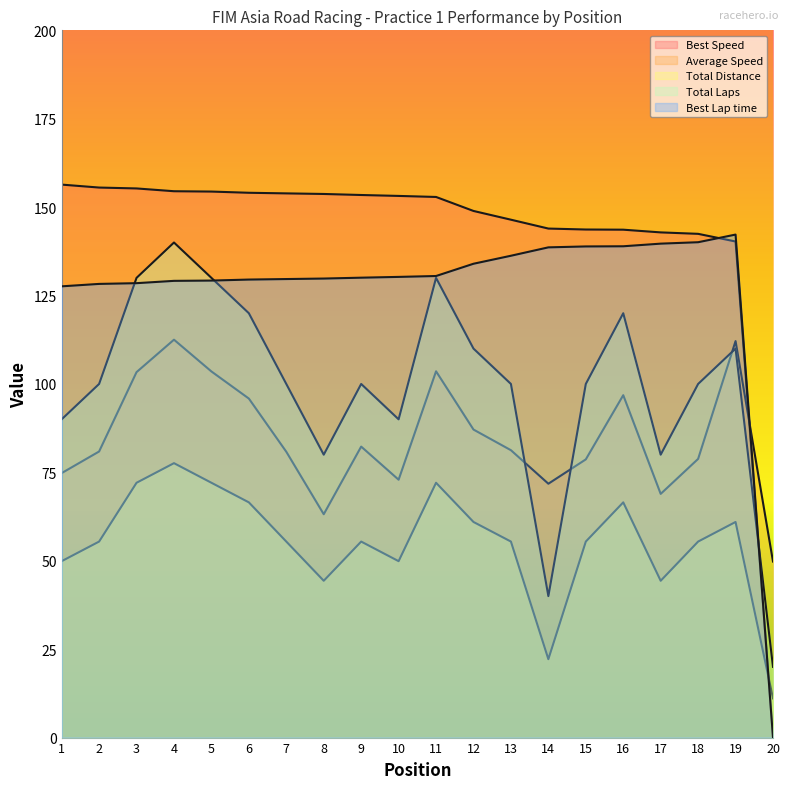

How many series are shown in this chart?

5